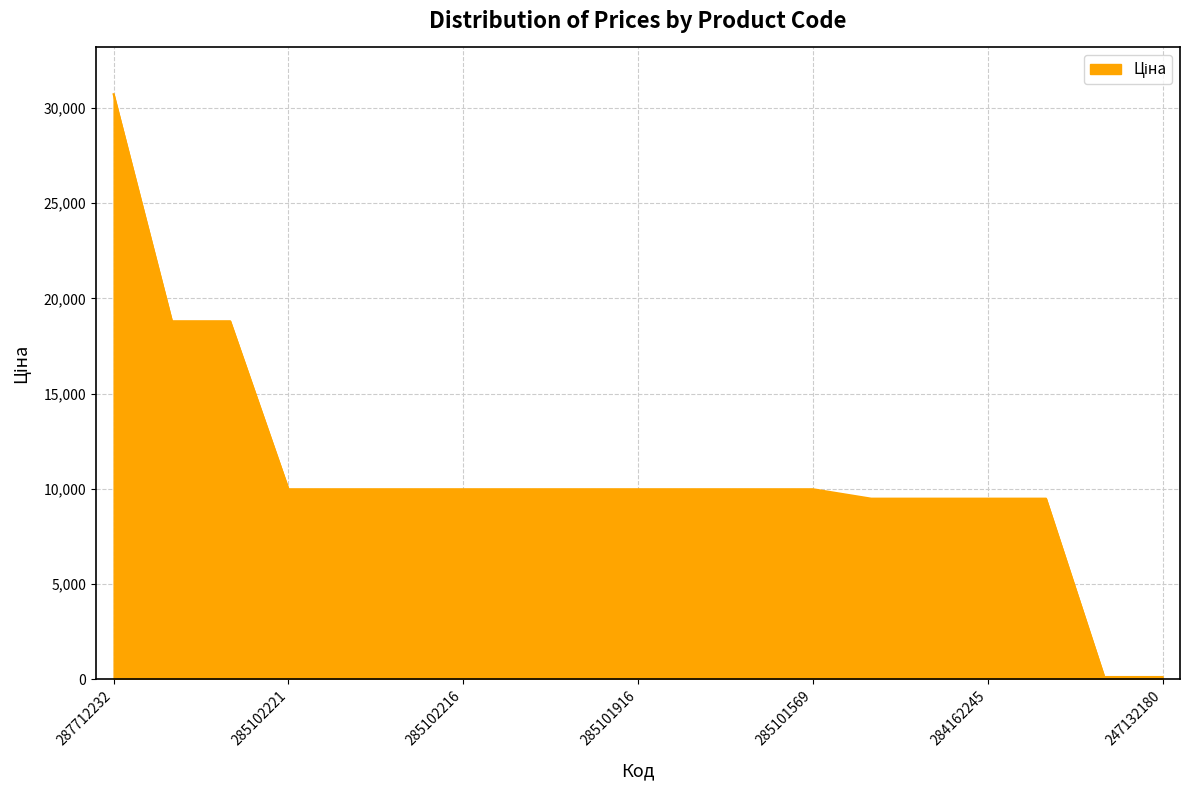

What is the greatest value displayed?

30717.1